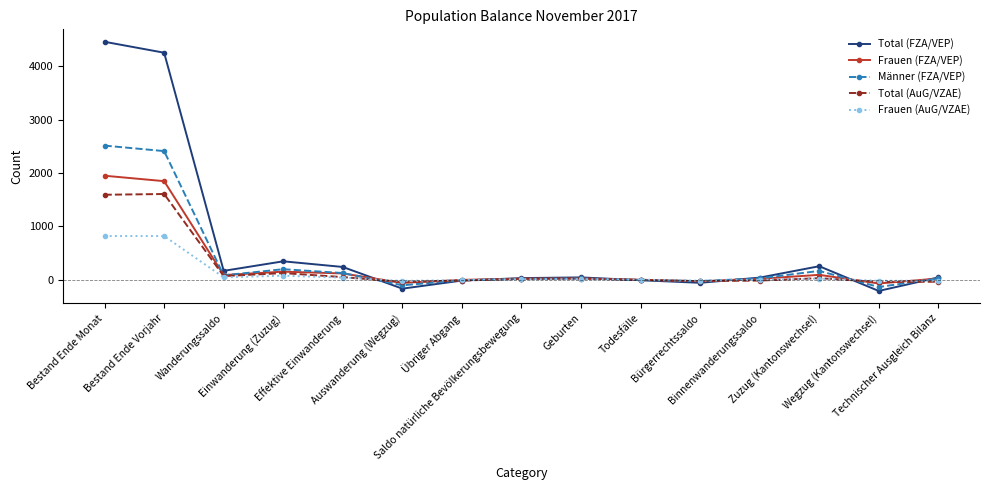

Which series changed the most between Bestand Ende Vorjahr and Zuzug (Kantonswechsel)?

Total (FZA/VEP)